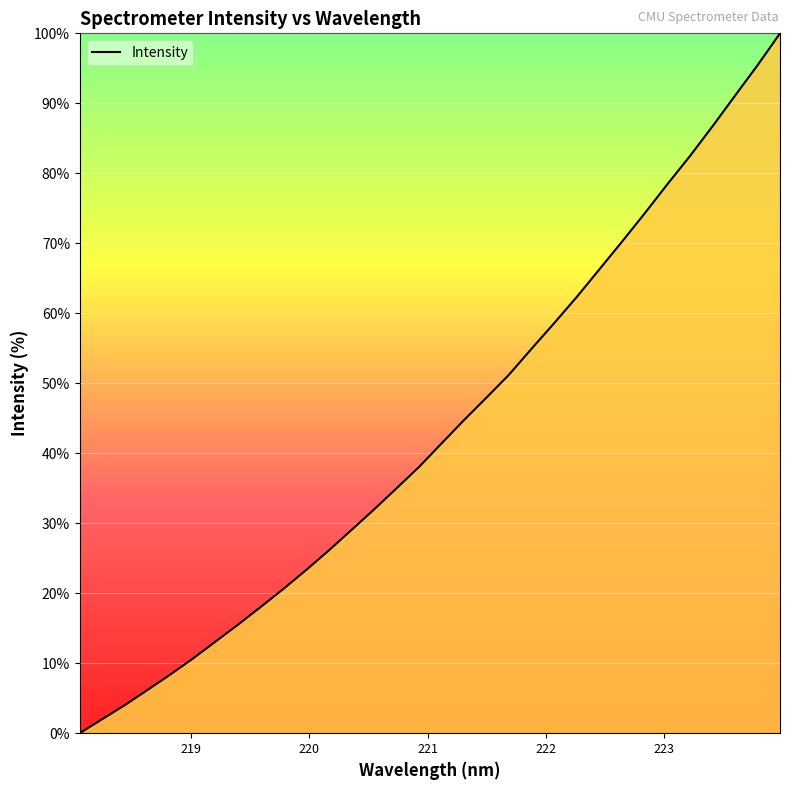

What is the maximum value shown in the chart?

100.0